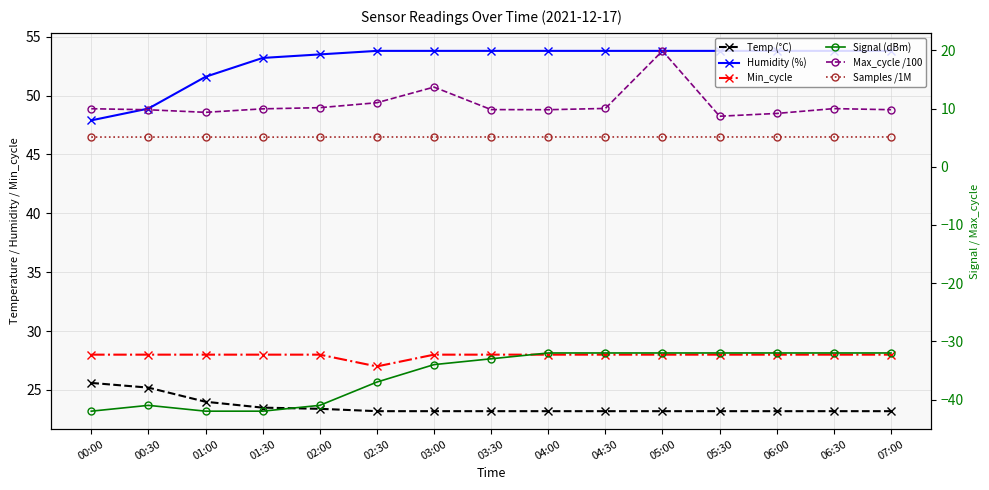

Which series changed the most between 03:30 and 04:00?

Signal (dBm)